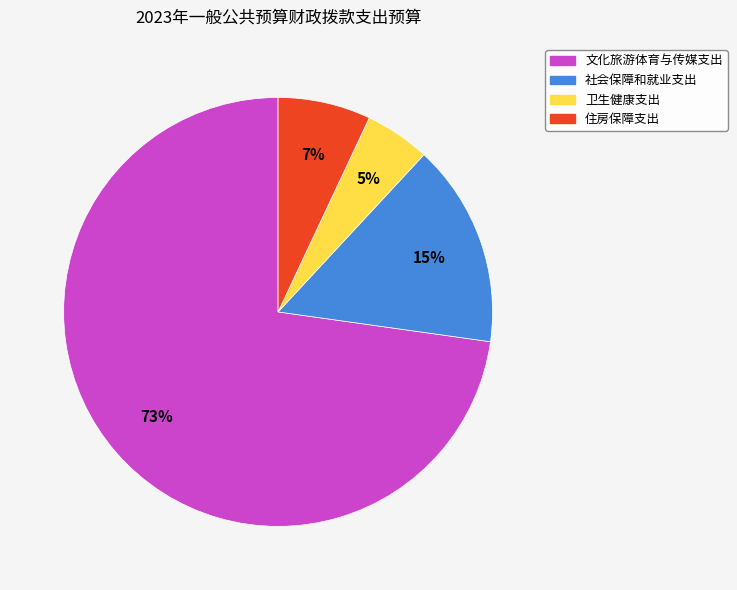

Which category has the biggest portion of the pie?

文化旅游体育与传媒支出